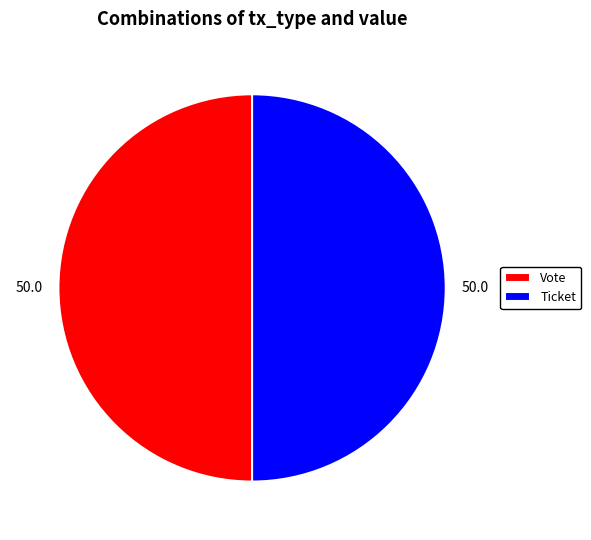

Is it true that Ticket is 13% of the pie?

False